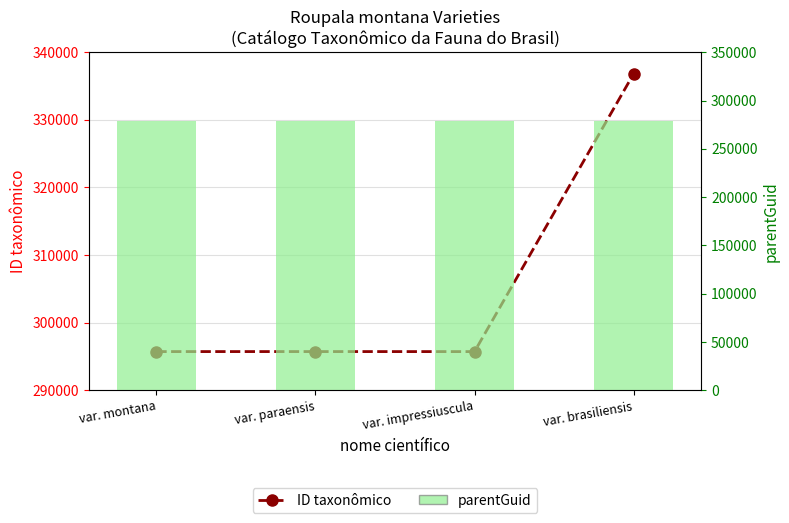

What is the approximate value of ID taxonômico at var. impressiuscula, to the nearest 50?

295750